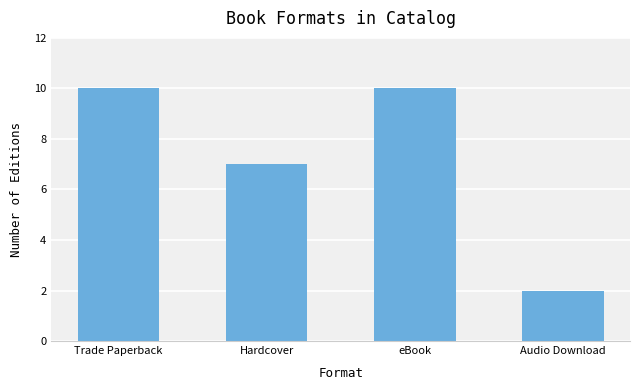

At which label is the value closest to 6?

Hardcover